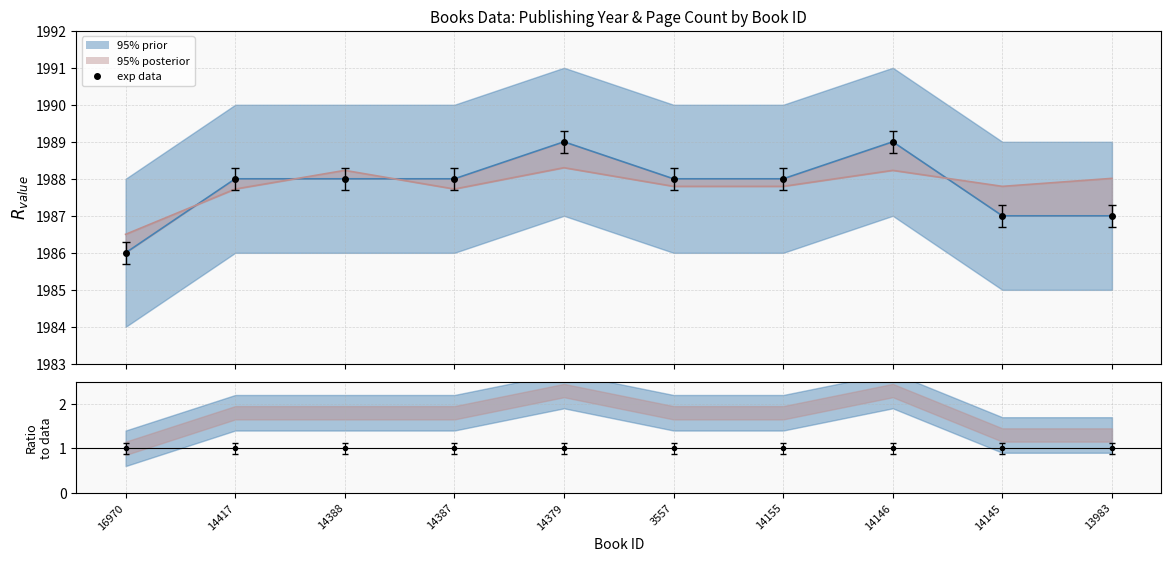

Which has a higher value, 14145 or 14146?

14146